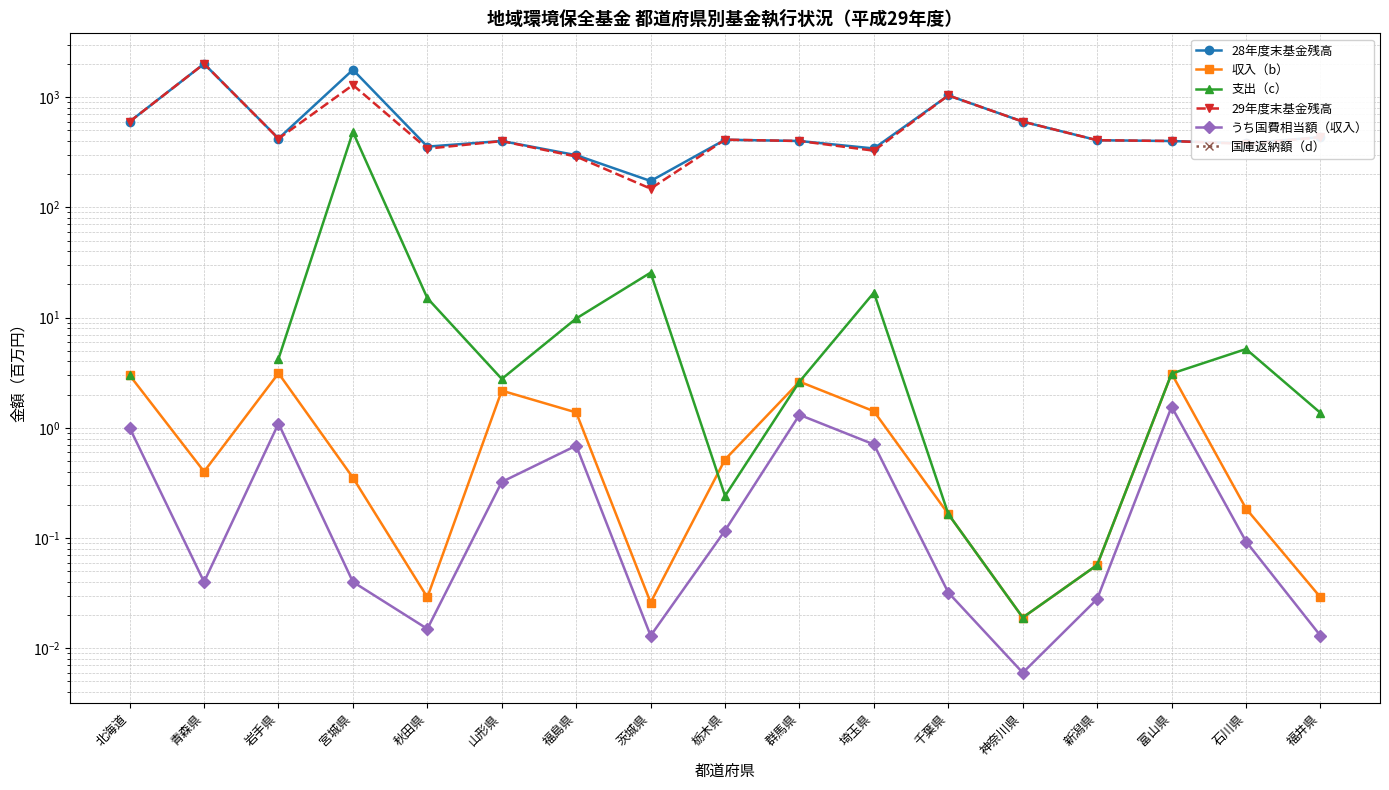

What are all the series names shown in the legend?

28年度末基金残高, 収入（b）, 支出（c）, 29年度末基金残高, うち国費相当額（収入）, 国庫返納額（d）